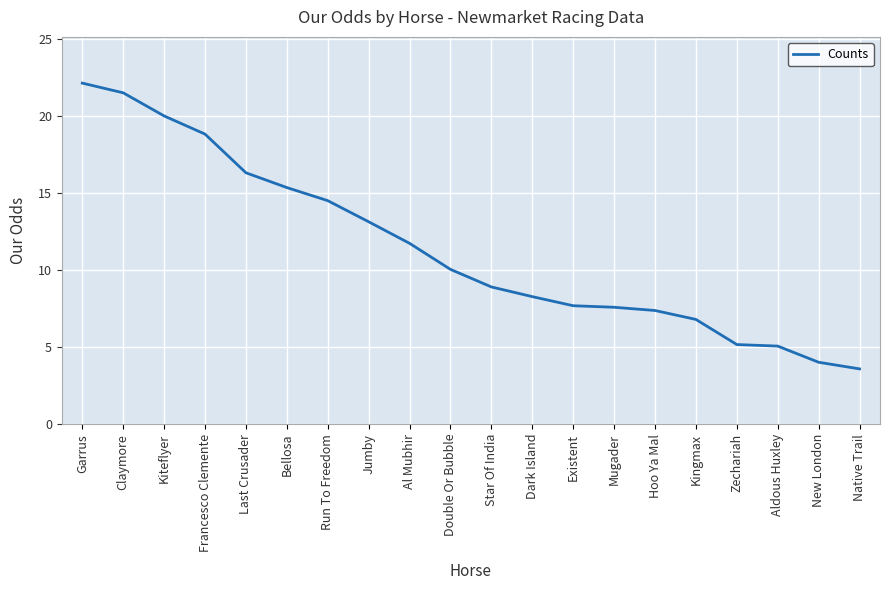

What position from the right is Existent?

8